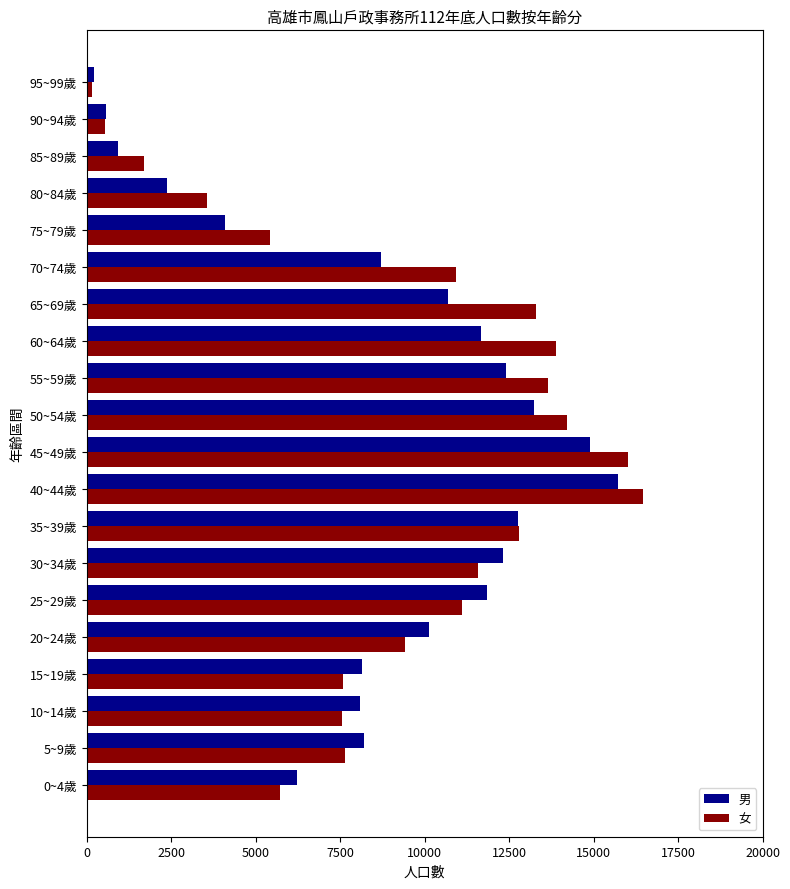

Count the number of data series in this chart.

2